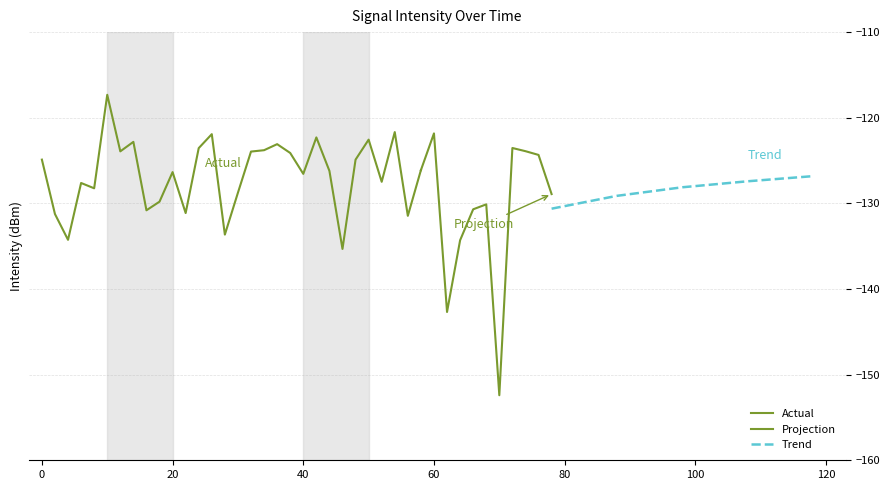

List the labels in order of value, smallest first.

35, 31, 23, 32, 2, 14, 28, 1, 11, 8, 33, 34, 9, 39, 15, 4, 3, 26, 20, 10, 22, 29, 24, 0, 38, 19, 16, 6, 37, 17, 12, 36, 18, 7, 25, 21, 13, 30, 27, 5